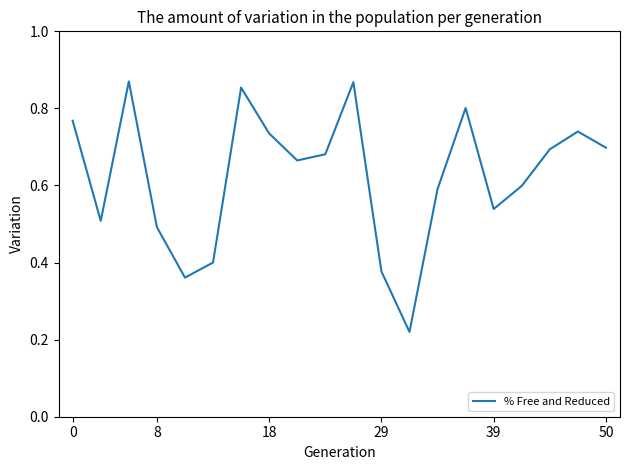

Does the chart have visible grid lines?

No